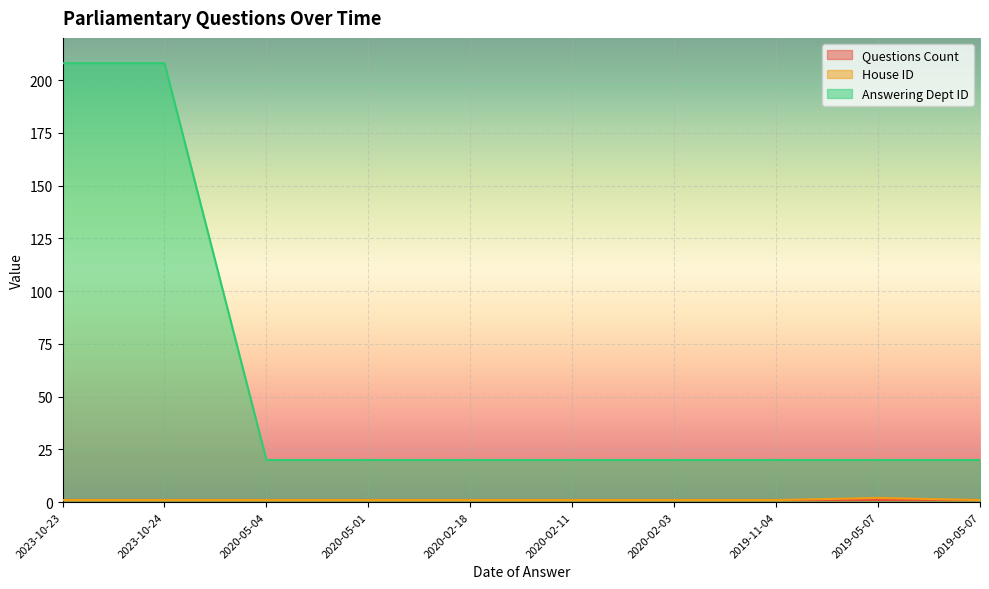

How many values in the House ID series exceed 1?

1